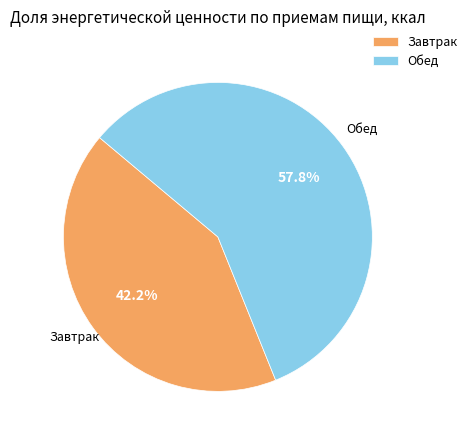

Is it true that Обед is 70% of the pie?

False